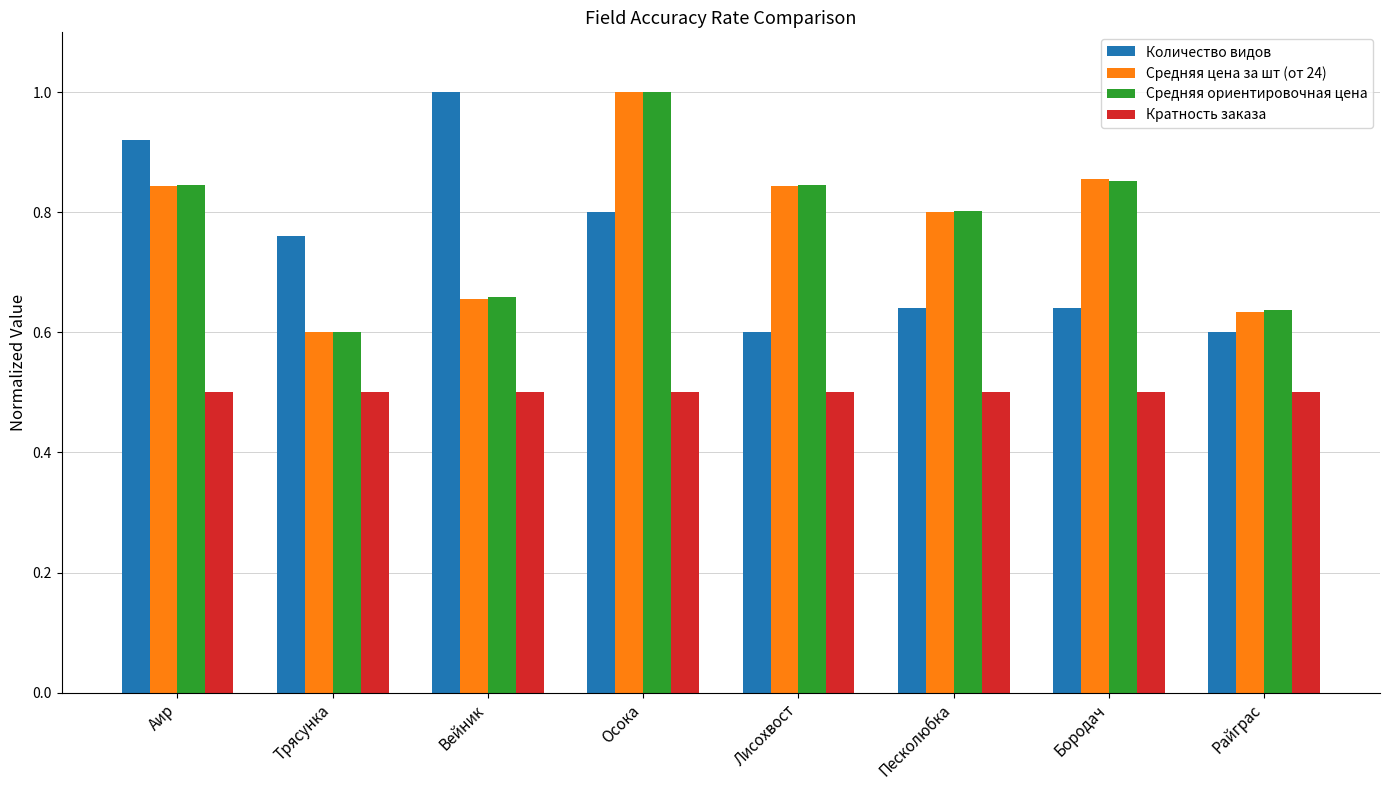

How many bars are there in each group?

4